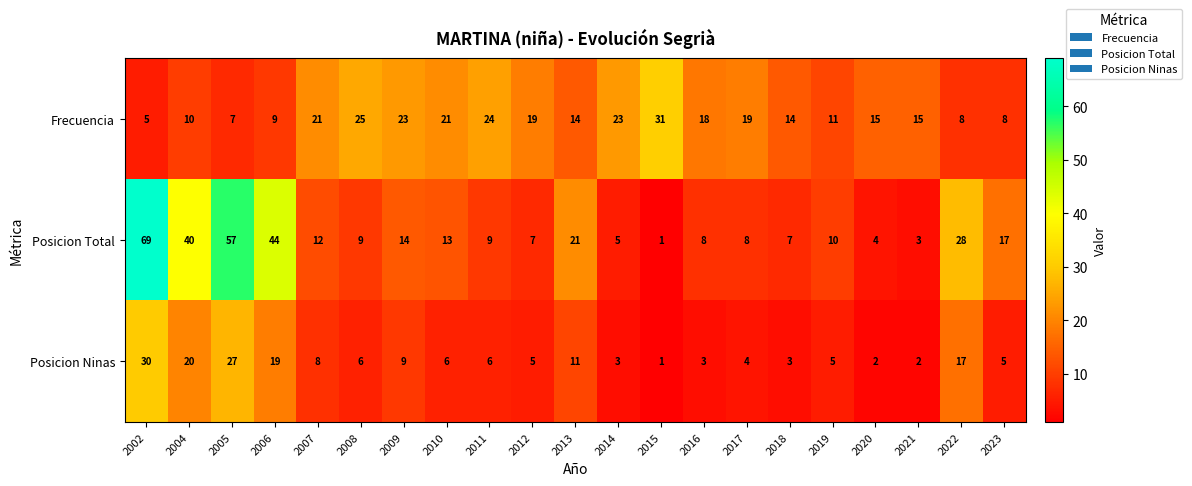

What is the approximate value of Posicion Total at 2006, to the nearest 10?

40